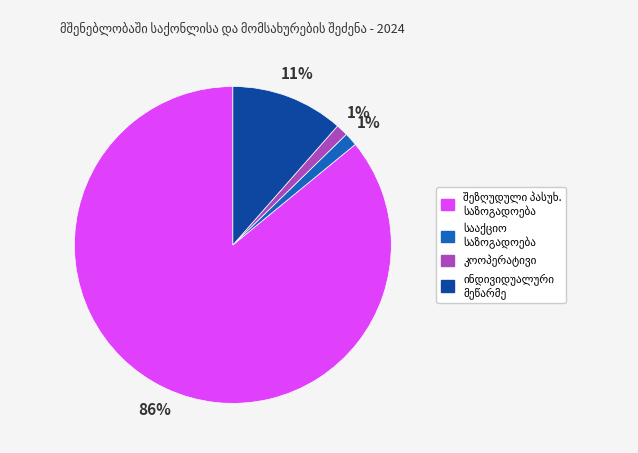

To the nearest percent, what percentage of the pie is სააქციო საზოგადოება?

1%